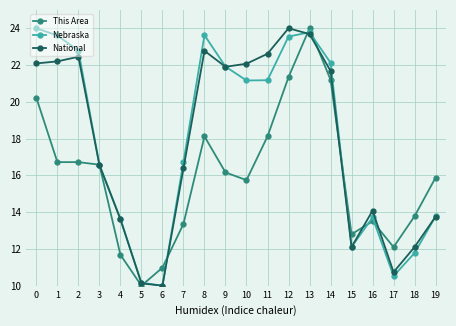

At how many categories does at least one series exceed 15?

13